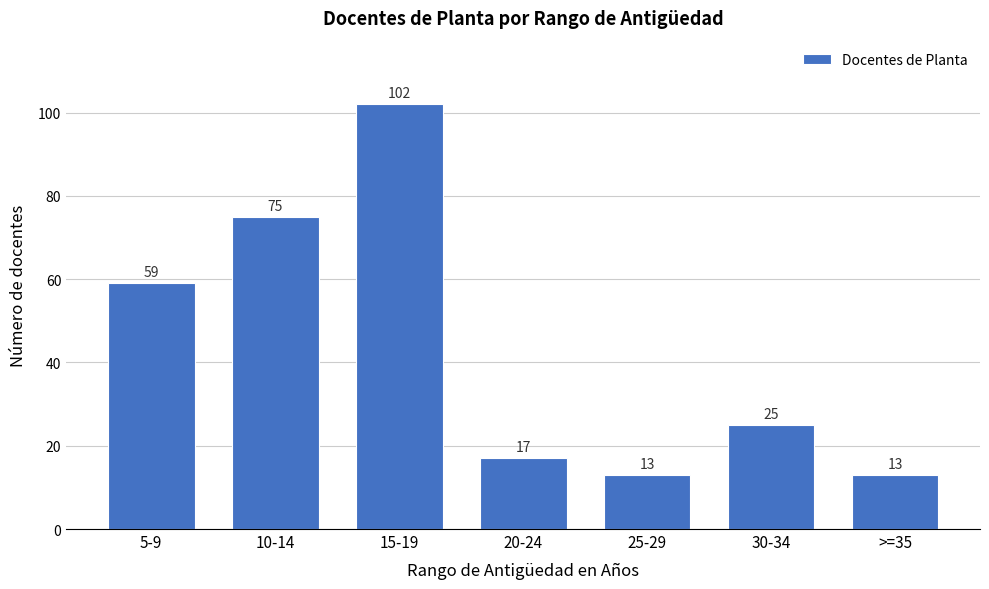

Reading left to right, extract all data points from this chart.

59	75	102	17	13	25	13